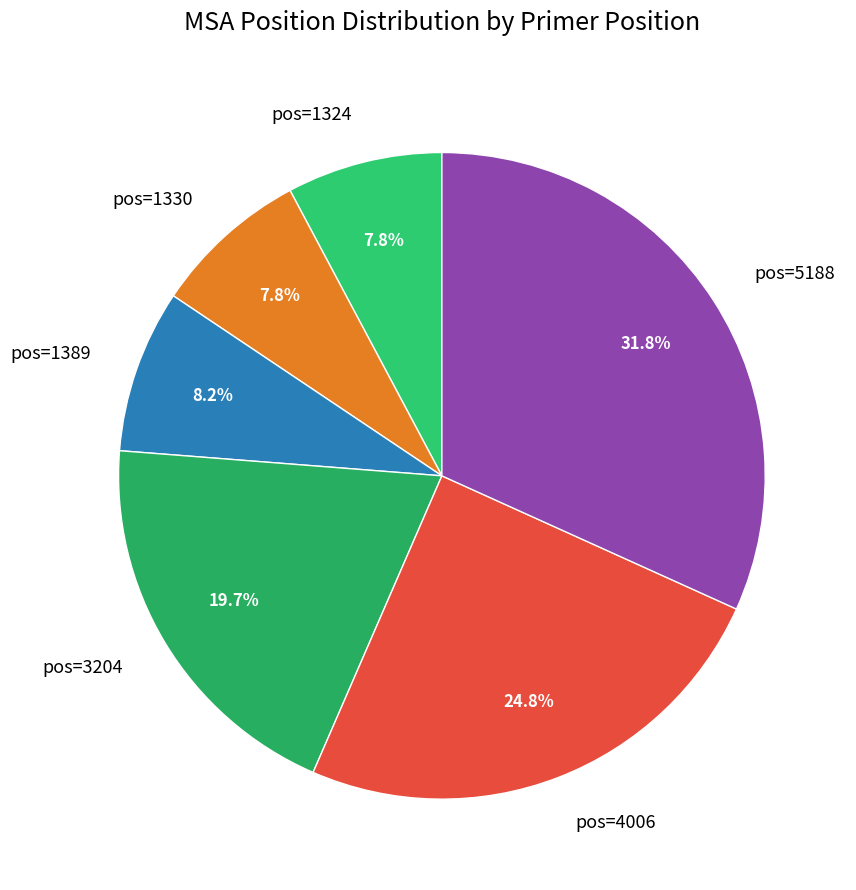

Does pos=1330 account for over 50% of the chart?

No